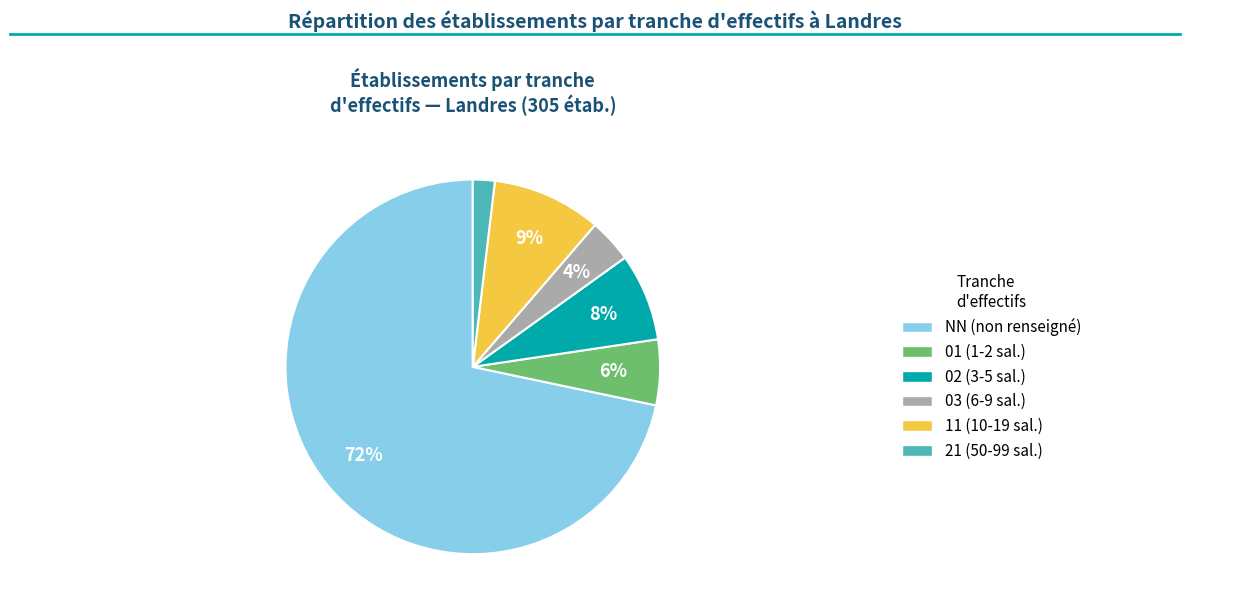

Does any single category account for the majority?

Yes